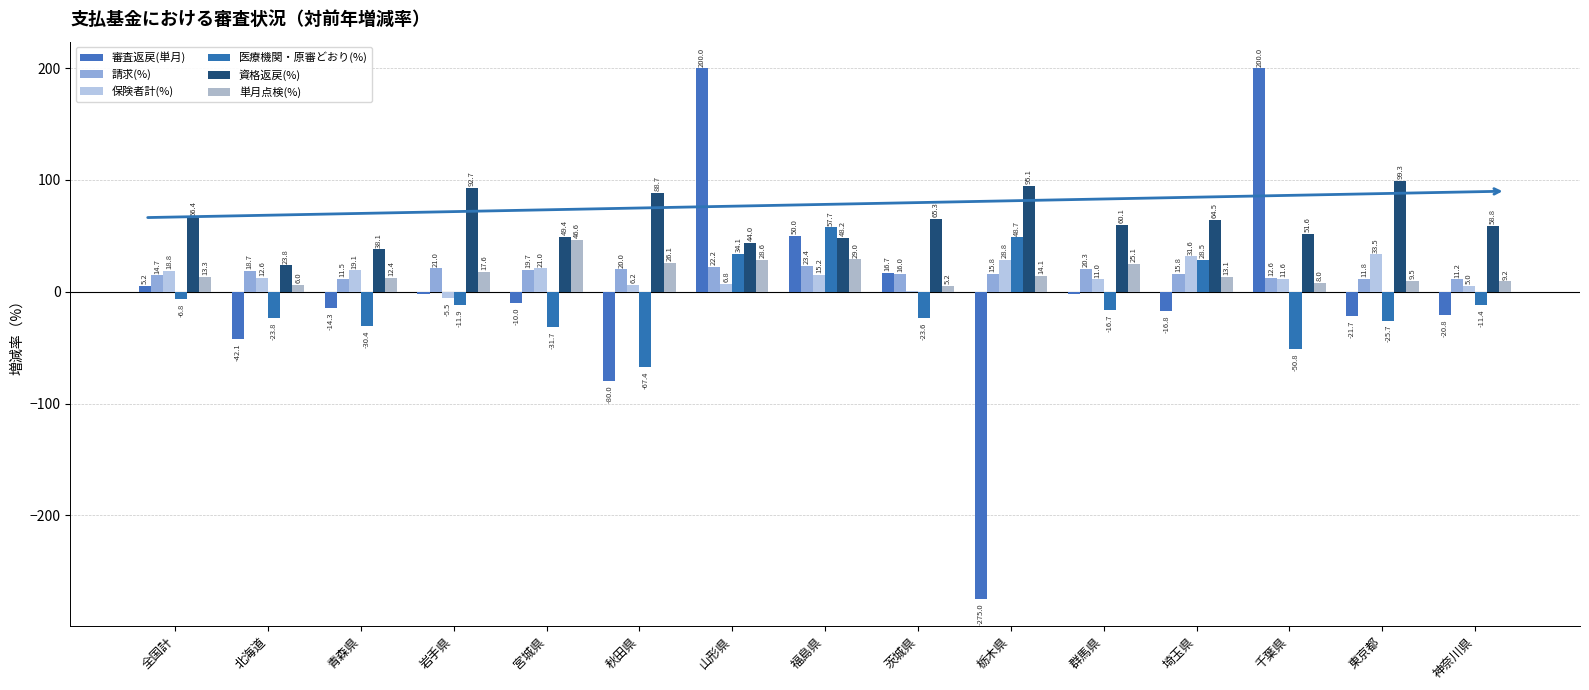

How many positive values does the 保険者計(%) series have?

14